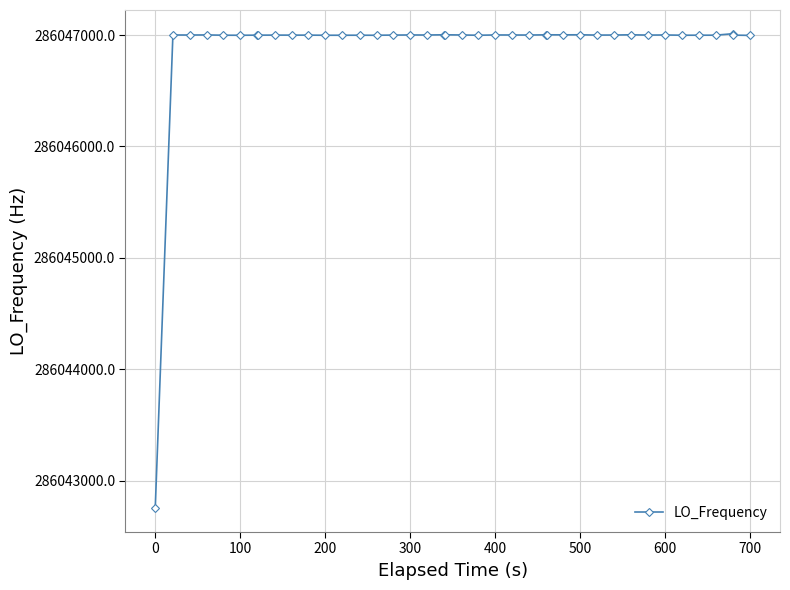

What is the average value?

286046894.1